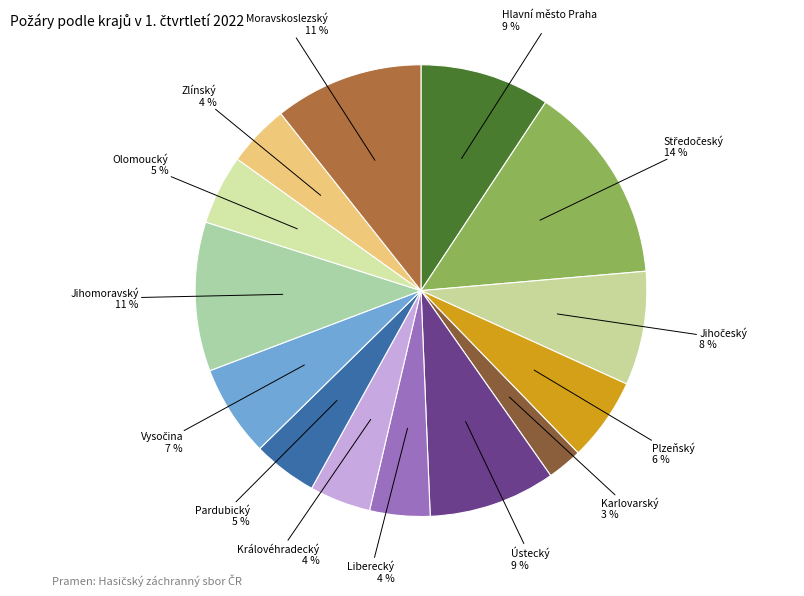

Count the number of slices in the pie.

14